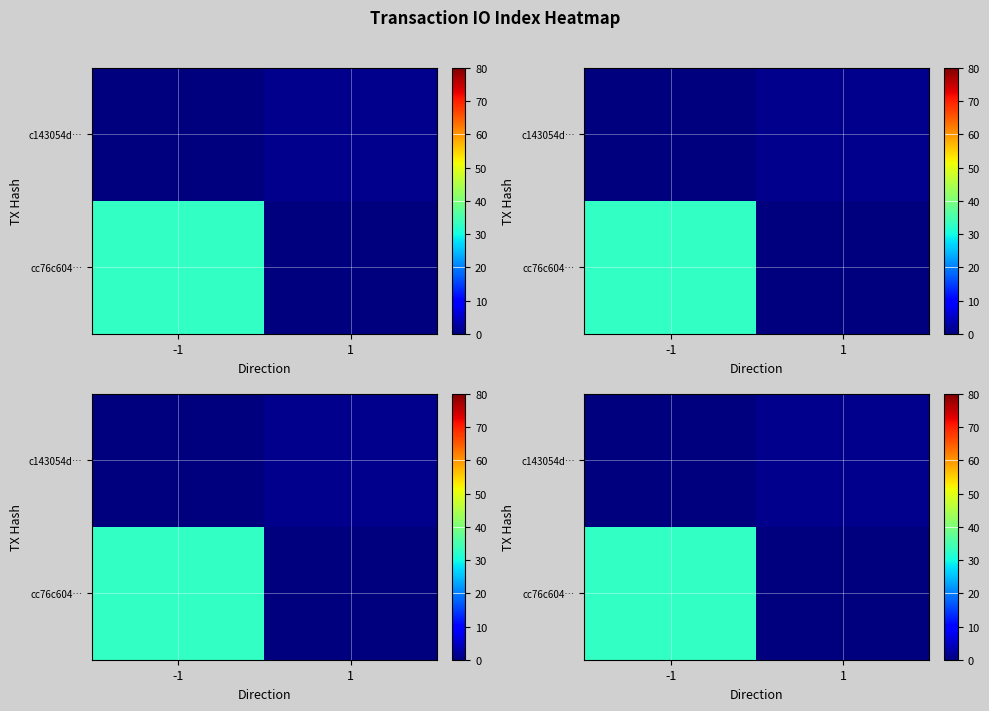

Which category has the lowest value in the cc76c604… series?

1